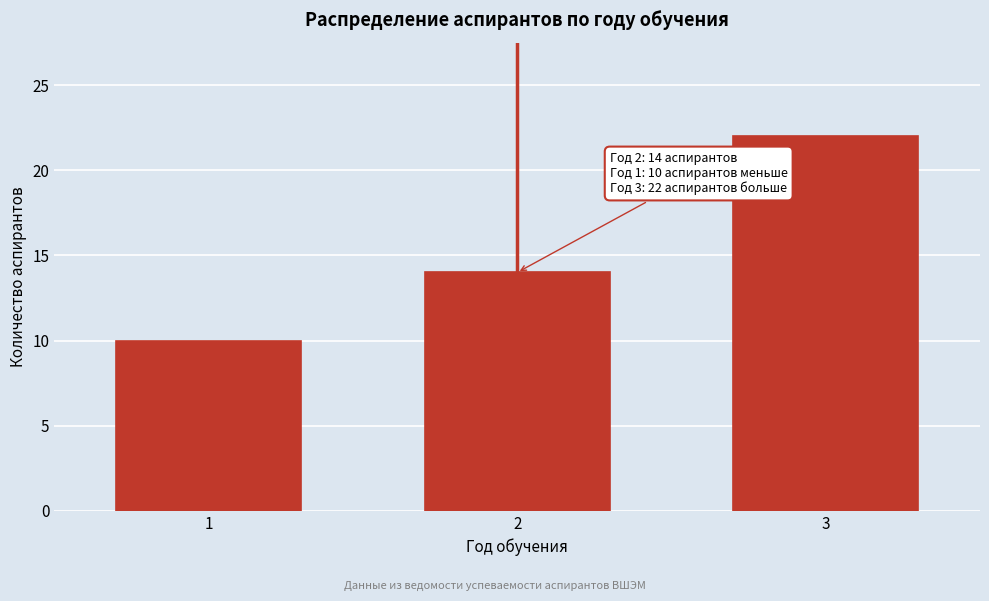

Reading right to left, list all the values displayed in this chart.

22	14	10